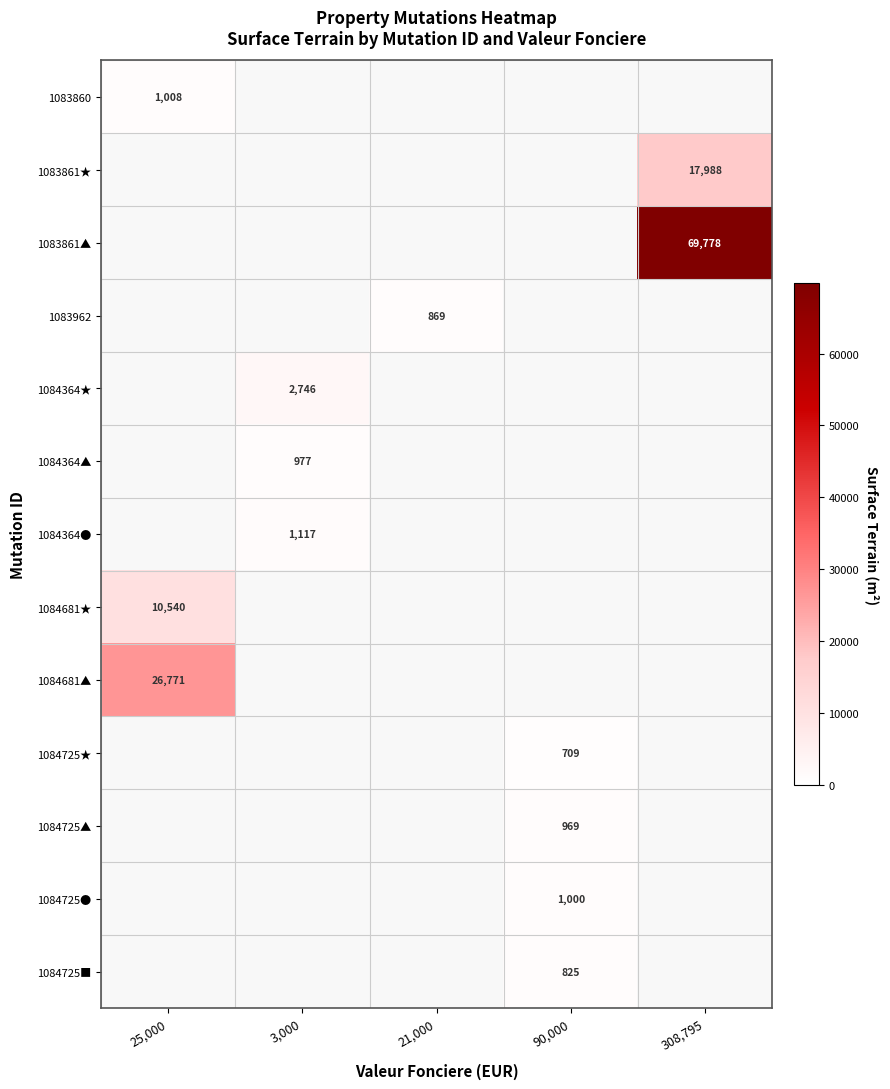

Which label corresponds to the smallest value in the chart?

90,000